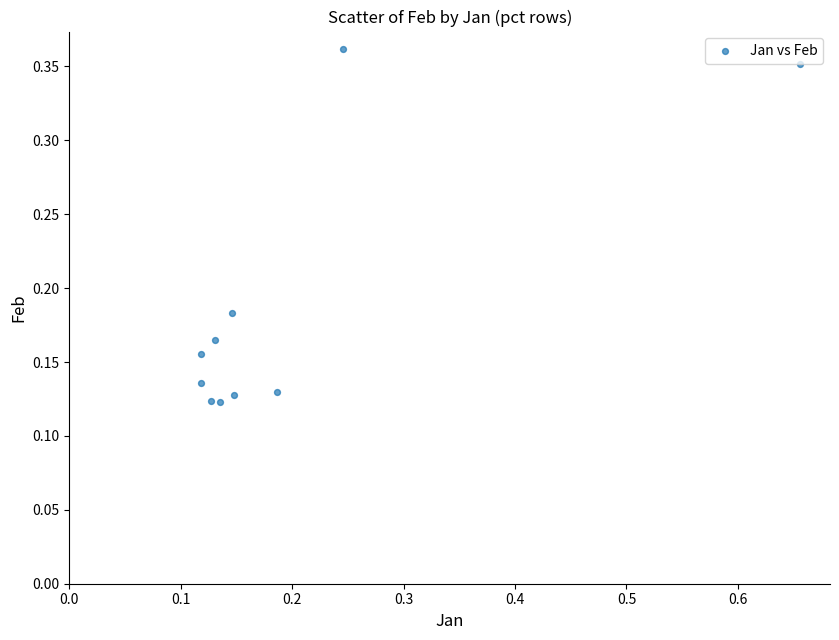

What is the range of X values (max minus min)?

0.5